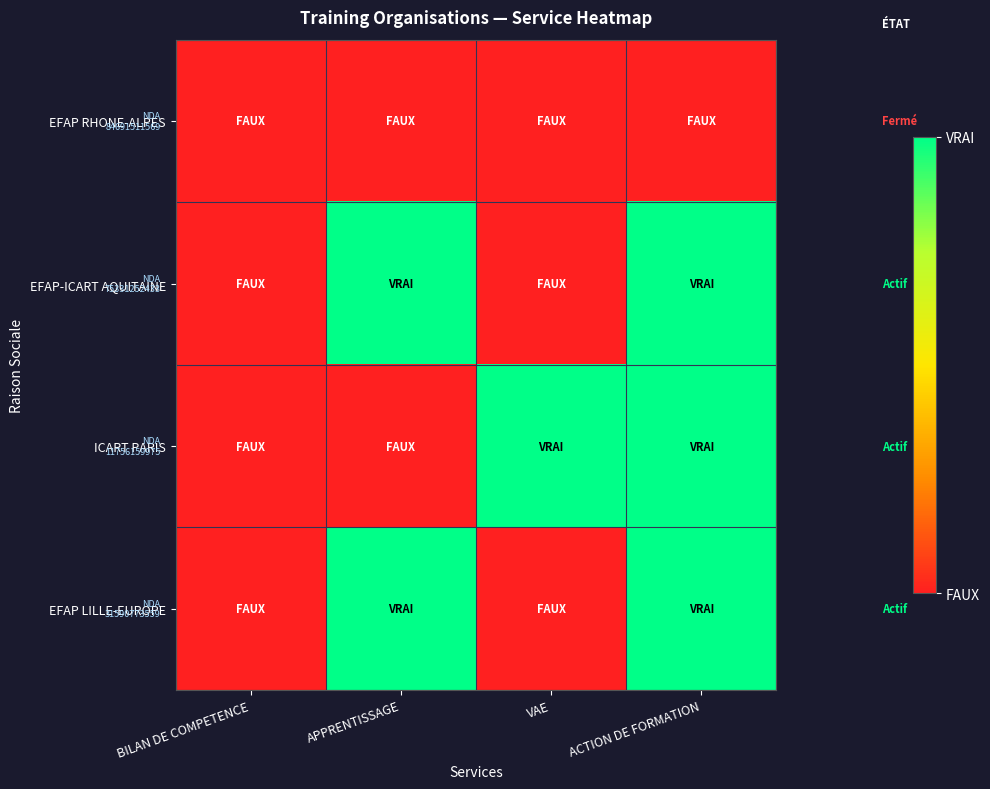

At which category is the sum across all series the highest?

ACTION DE FORMATION